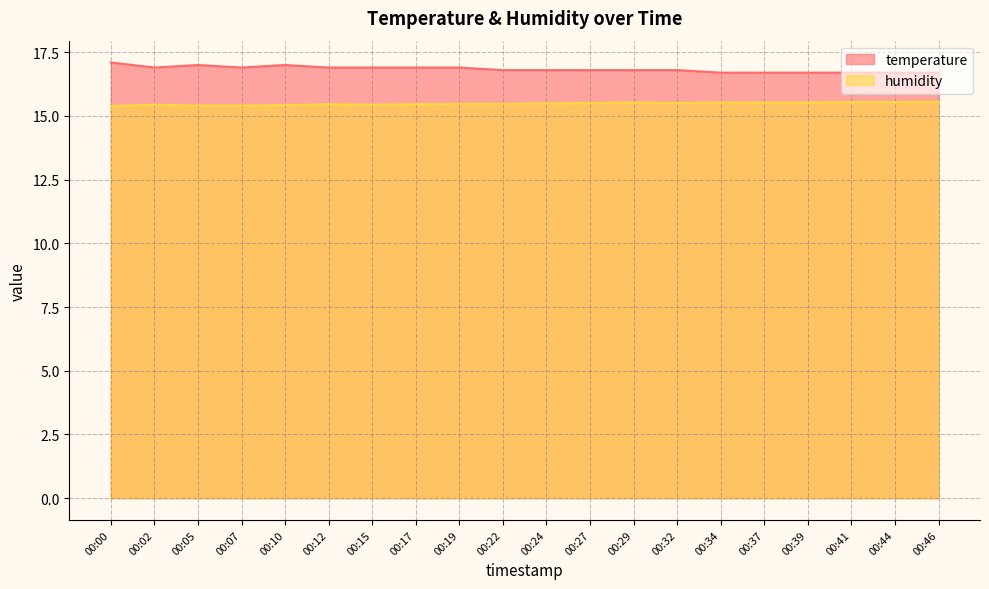

At how many categories does at least one series exceed 16?

20